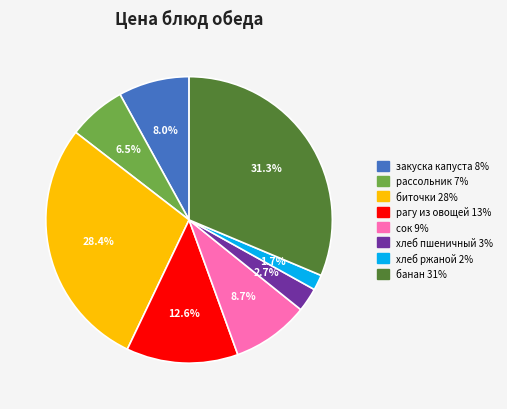

Is there a majority slice in this chart?

No